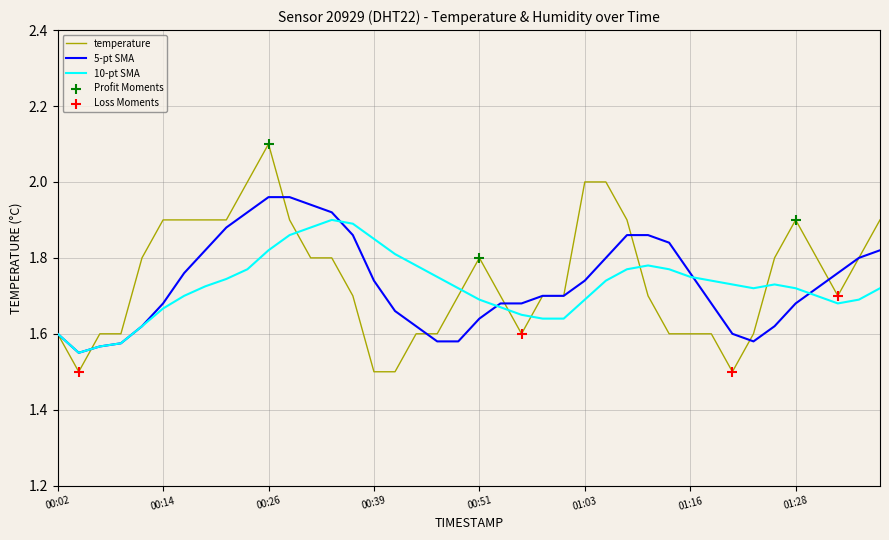

Which series has the largest range (max minus min)?

temperature